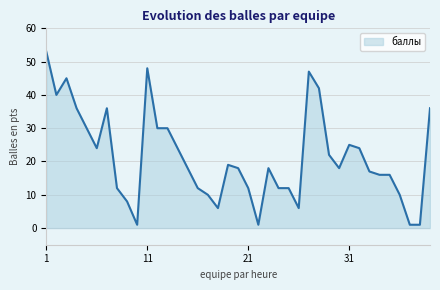

What is the average value?

21